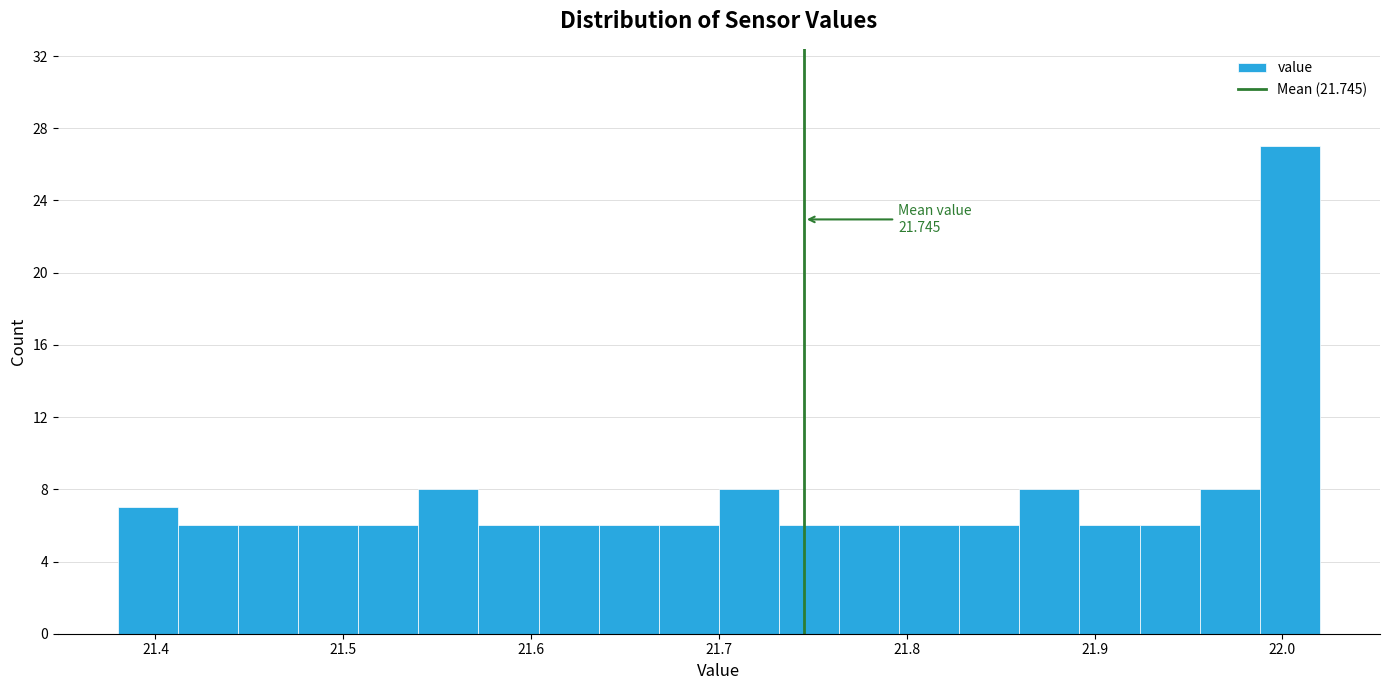

Around what value on the x-axis is the tallest bar? Give the approximate position of its centre, as read against the axis.

22.00